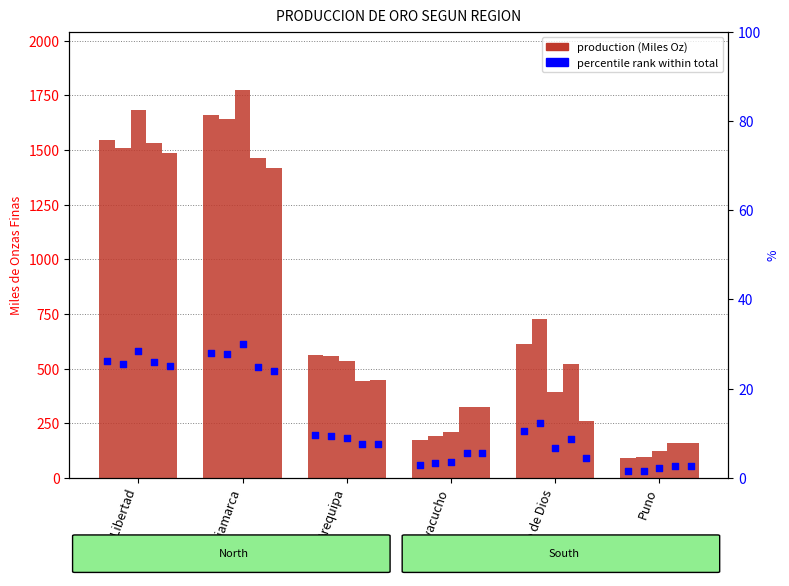

Is the value of 2014 at Ayacucho greater than the value of 2012 at Ayacucho?

Yes